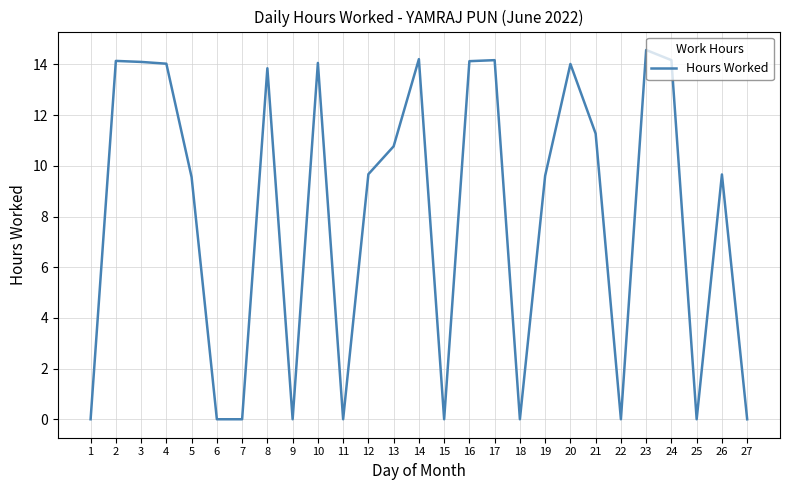

What is the sum of the values at 26 and 1?

9.7